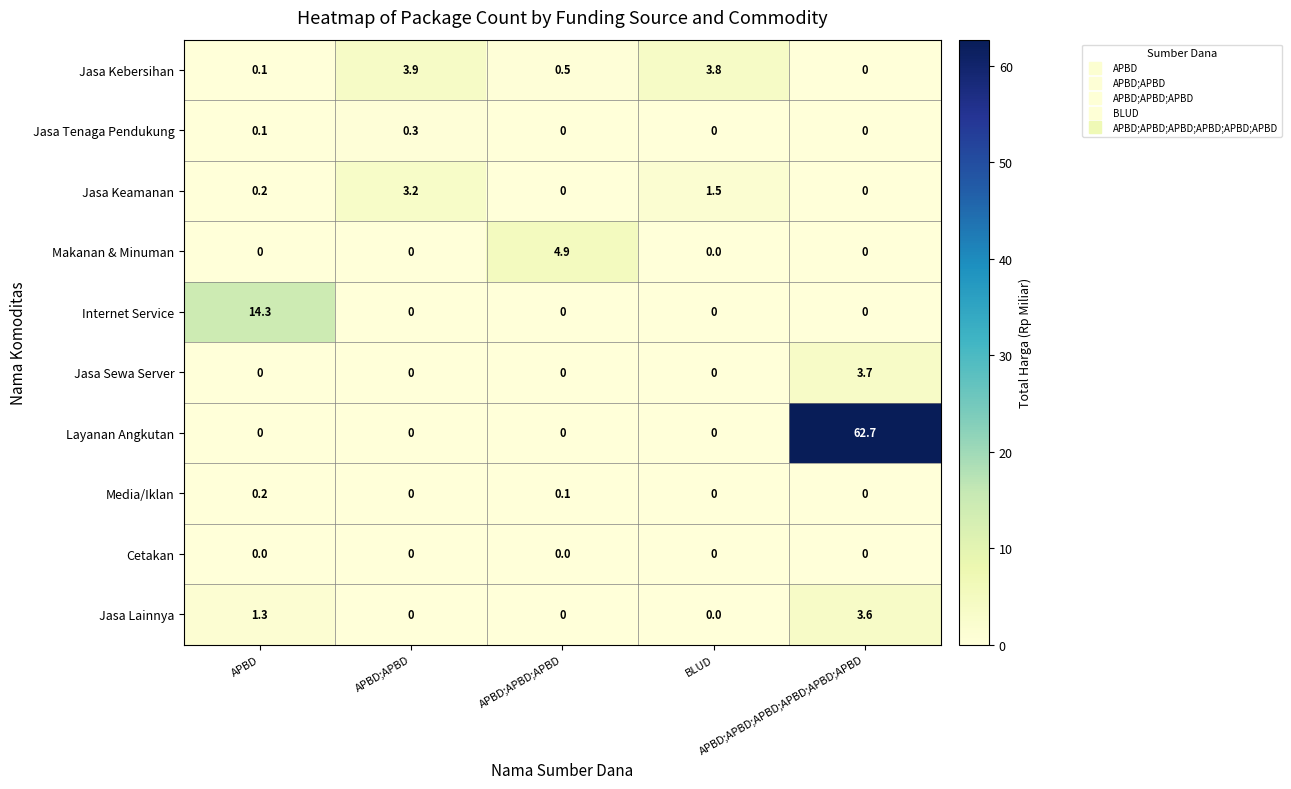

Which series has the widest spread of values?

Layanan Angkutan